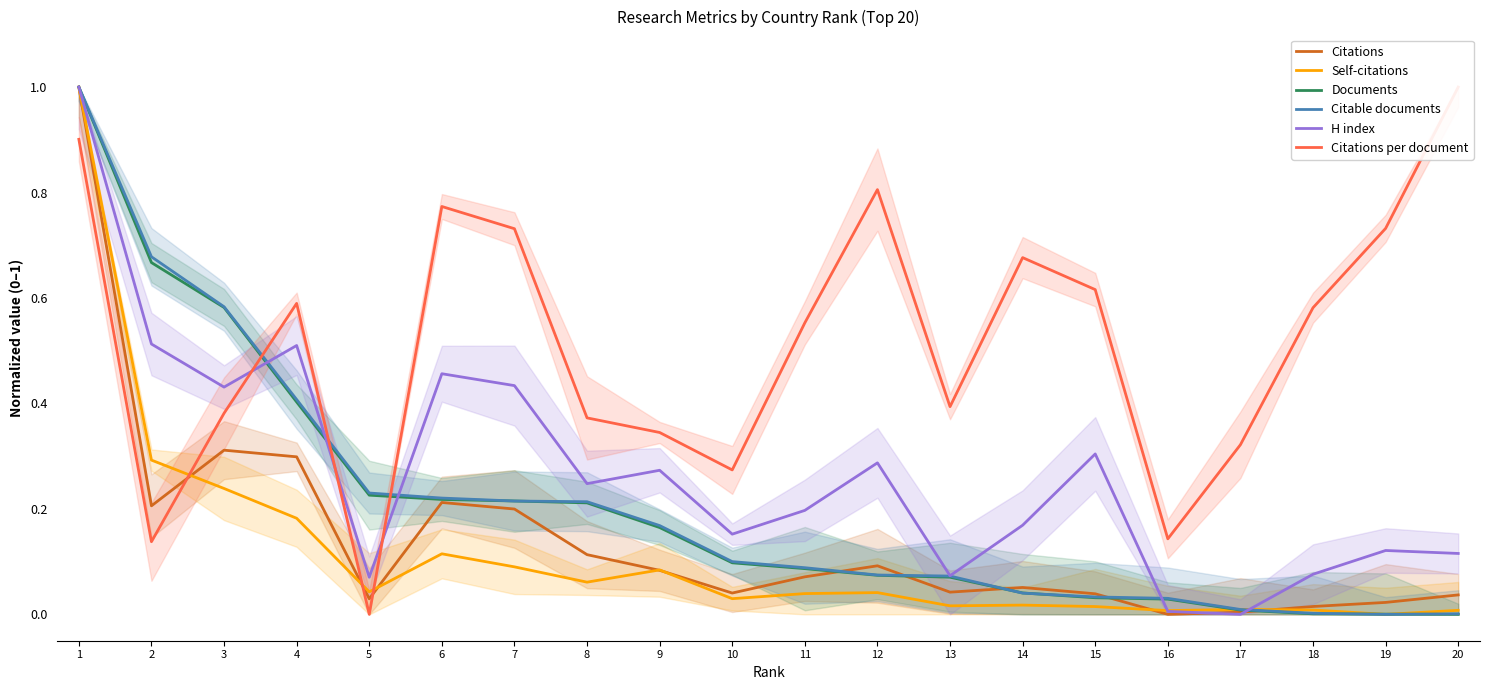

Reading left to right, what are all the values shown in this chart?

Citations: 1=1.0	2=0.2	3=0.3	4=0.3	5=0.0	6=0.2	7=0.2	8=0.1	9=0.1	10=0.0	11=0.1	12=0.1	13=0.0	14=0.1	15=0.0	16=0.0	17=0.0	18=0.0	19=0.0	20=0.0
Self-citations: 1=1.0	2=0.3	3=0.2	4=0.2	5=0.0	6=0.1	7=0.1	8=0.1	9=0.1	10=0.0	11=0.0	12=0.0	13=0.0	14=0.0	15=0.0	16=0.0	17=0.0	18=0.0	19=0.0	20=0.0
Documents: 1=1.0	2=0.7	3=0.6	4=0.4	5=0.2	6=0.2	7=0.2	8=0.2	9=0.2	10=0.1	11=0.1	12=0.1	13=0.1	14=0.0	15=0.0	16=0.0	17=0.0	18=0.0	19=0.0	20=0.0
Citable documents: 1=1.0	2=0.7	3=0.6	4=0.4	5=0.2	6=0.2	7=0.2	8=0.2	9=0.2	10=0.1	11=0.1	12=0.1	13=0.1	14=0.0	15=0.0	16=0.0	17=0.0	18=0.0	19=0.0	20=0.0
H index: 1=1.0	2=0.5	3=0.4	4=0.5	5=0.1	6=0.5	7=0.4	8=0.2	9=0.3	10=0.2	11=0.2	12=0.3	13=0.1	14=0.2	15=0.3	16=0.0	17=0.0	18=0.1	19=0.1	20=0.1
Citations per document: 1=0.9	2=0.1	3=0.4	4=0.6	5=0.0	6=0.8	7=0.7	8=0.4	9=0.3	10=0.3	11=0.6	12=0.8	13=0.4	14=0.7	15=0.6	16=0.1	17=0.3	18=0.6	19=0.7	20=1.0